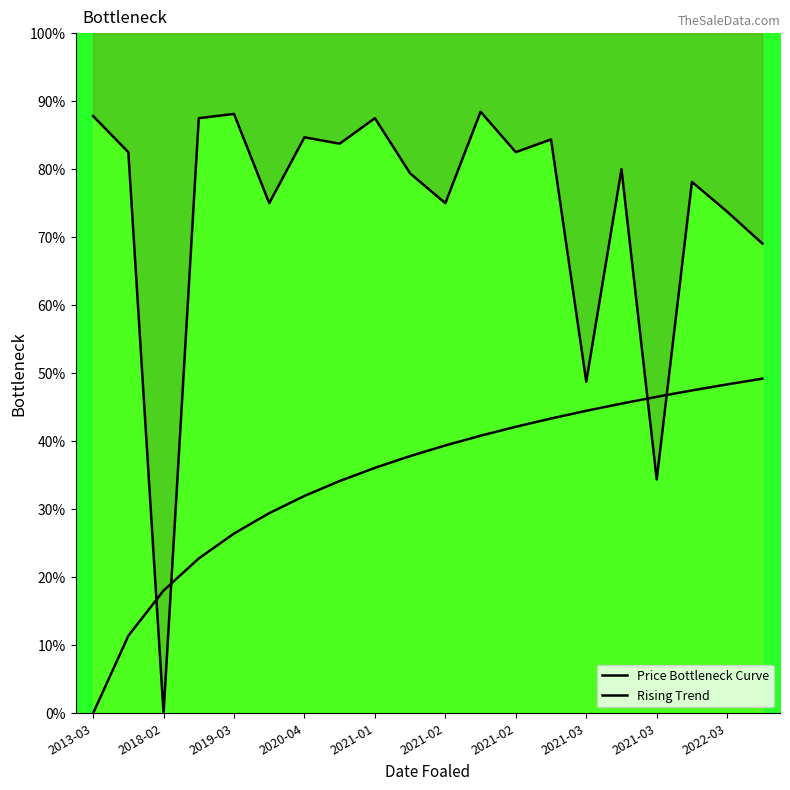

Is the value of Price Bottleneck Curve at 14 greater than the value of Rising Trend at 17?

Yes